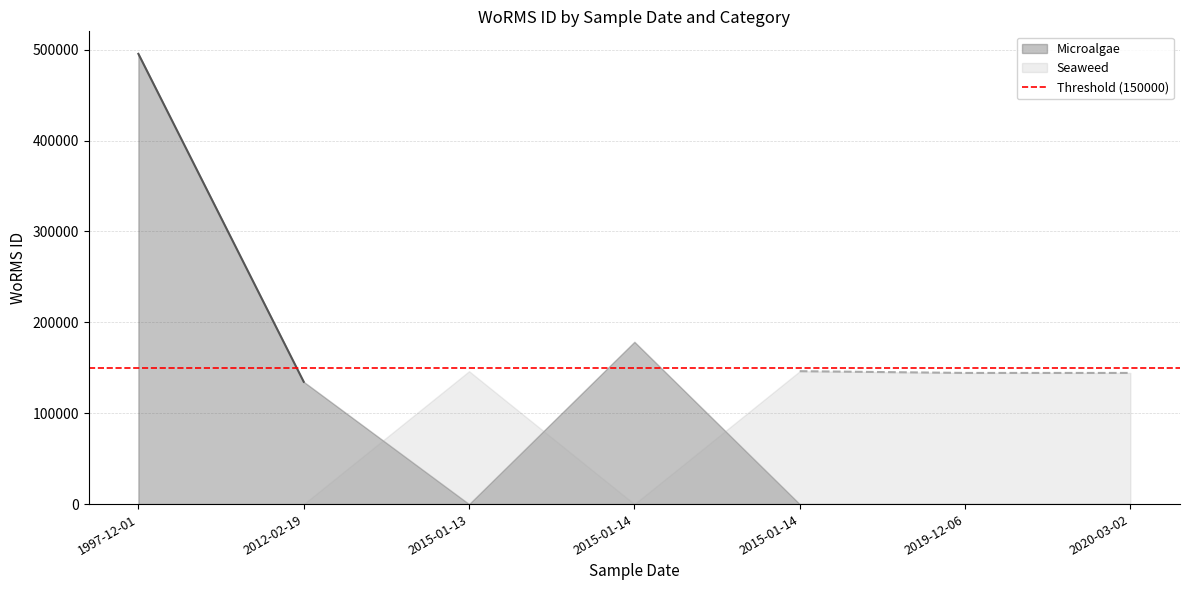

What are all the series names shown in the legend?

Microalgae, Seaweed